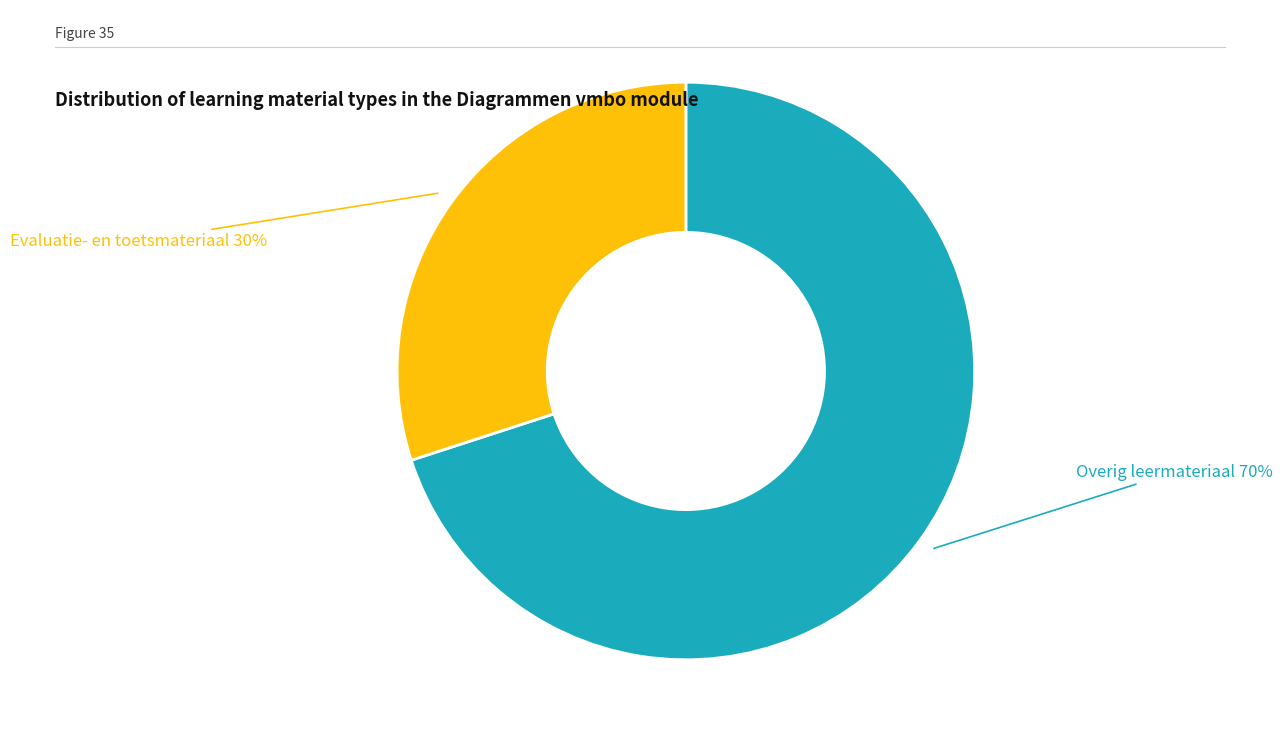

Count the number of slices in the pie.

2